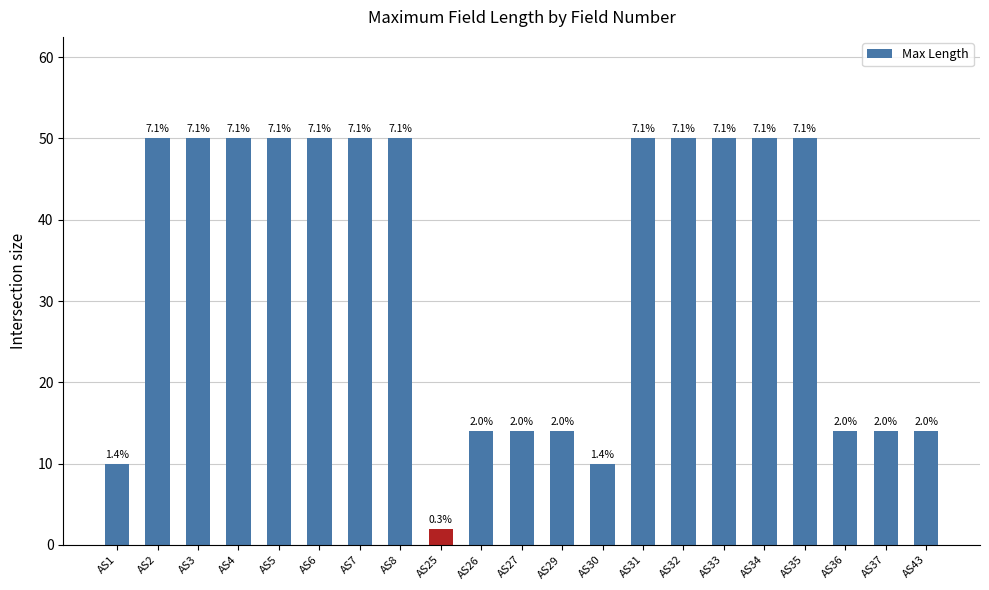

Reading left to right, extract all data points from this chart.

AS1=10	AS2=50	AS3=50	AS4=50	AS5=50	AS6=50	AS7=50	AS8=50	AS25=2	AS26=14	AS27=14	AS29=14	AS30=10	AS31=50	AS32=50	AS33=50	AS34=50	AS35=50	AS36=14	AS37=14	AS43=14